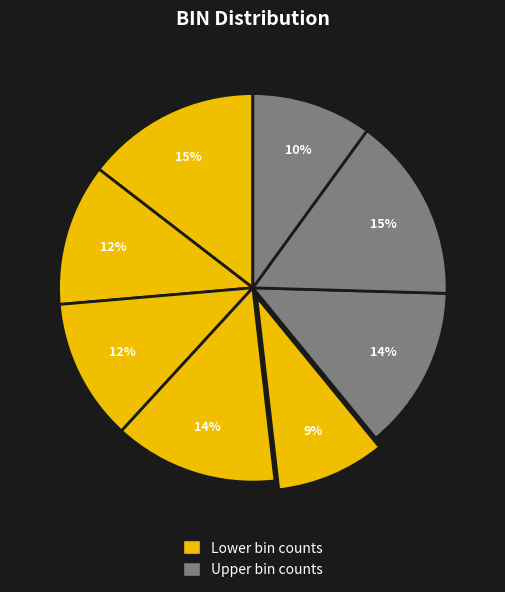

Does any single category account for the majority?

No